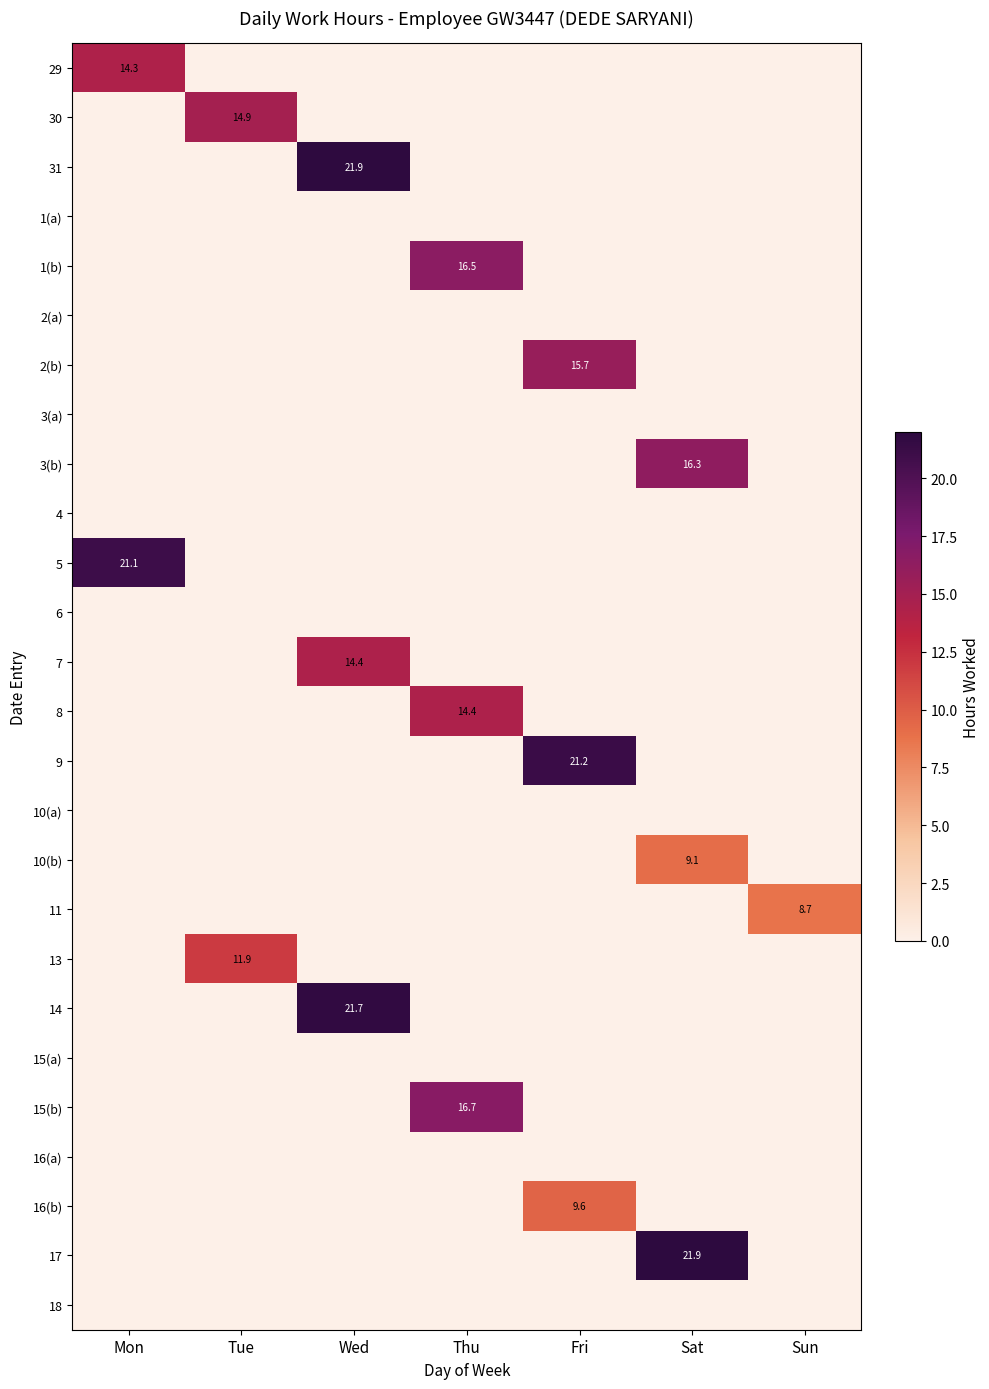

What is the total value across all series at Mon?

35.4